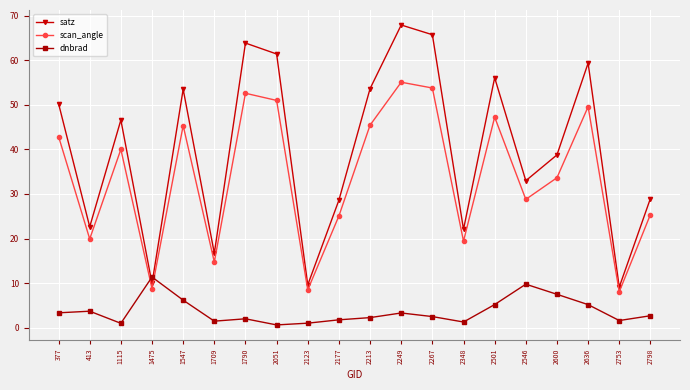

True or false: dnbrad and scan_angle cross at least once.

True